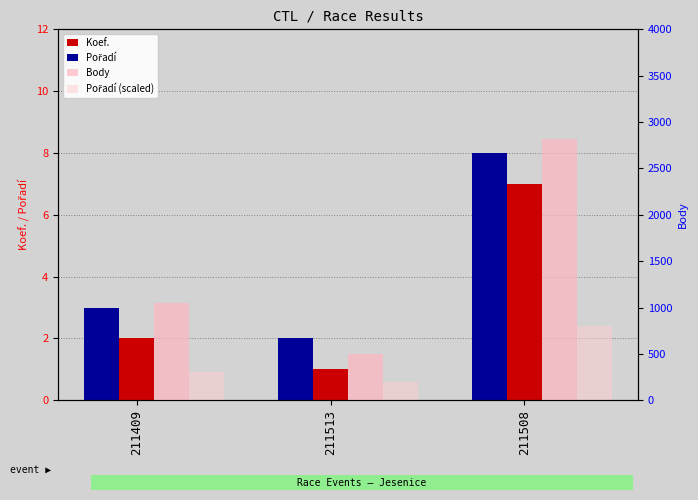

How many groups of bars are there?

3